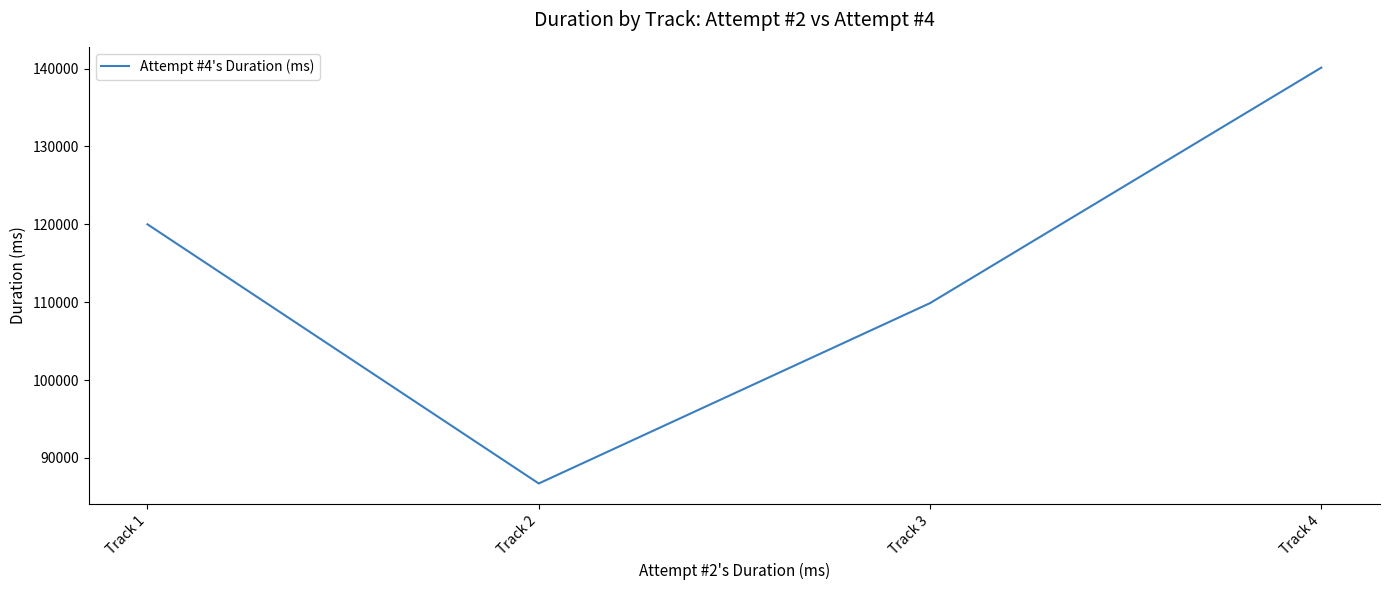

What is the ratio of the value at Track 1 to the value at Track 2?

1.4